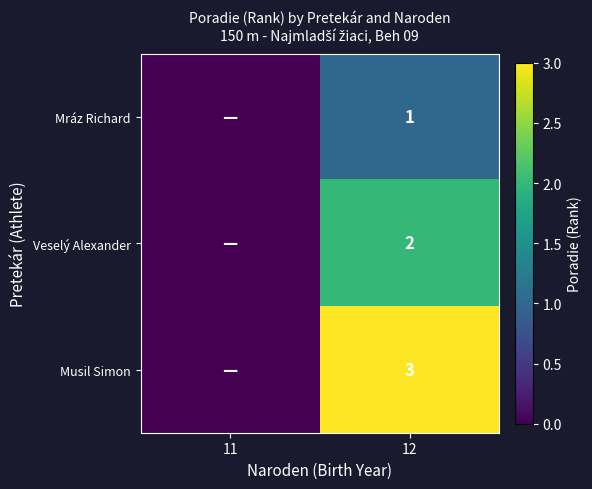

The value of Veselý Alexander at 12 is 2. True or false?

True